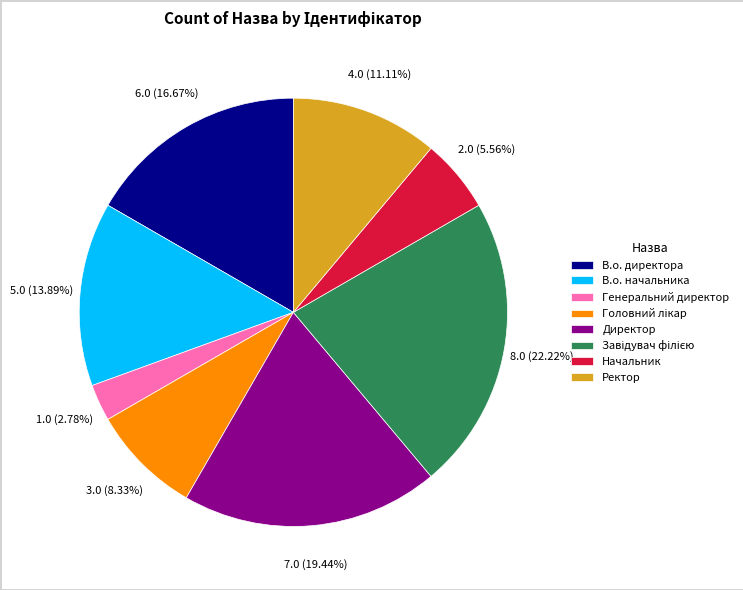

Does any single category account for the majority?

No